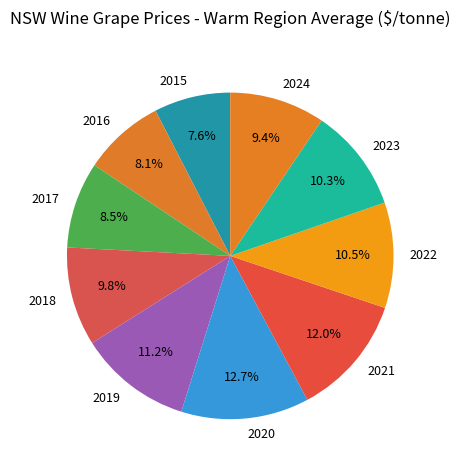

Does 2021 account for over 50% of the chart?

No